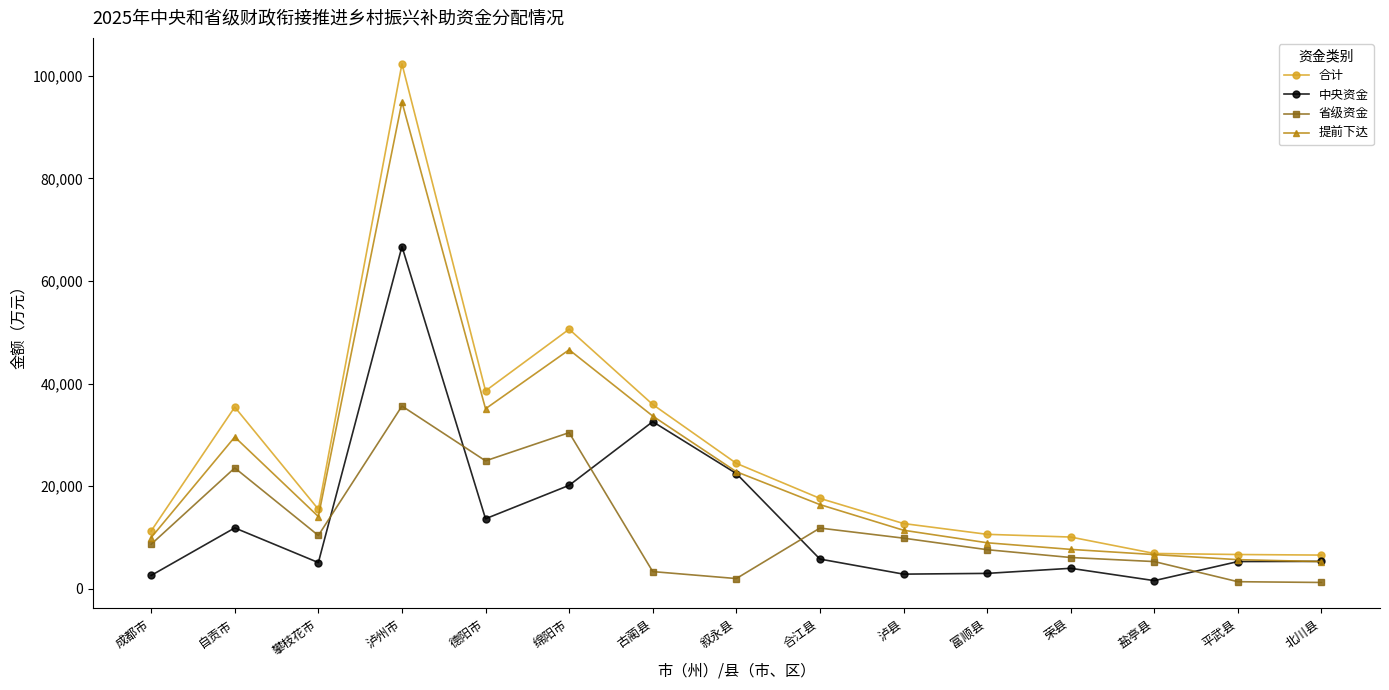

At which category does the chart reach its peak across all series?

泸州市